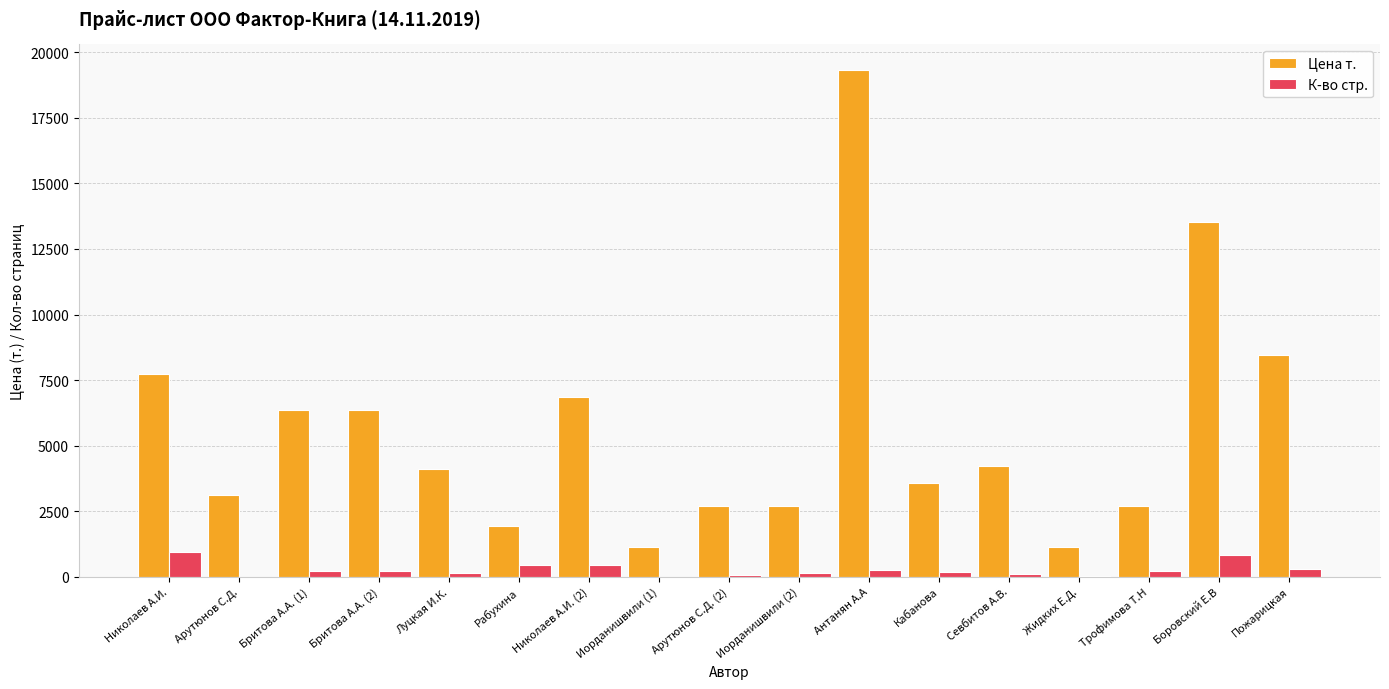

Between Арутюнов С.Д. and Иорданишвили (1), which series saw the biggest shift?

Цена т.